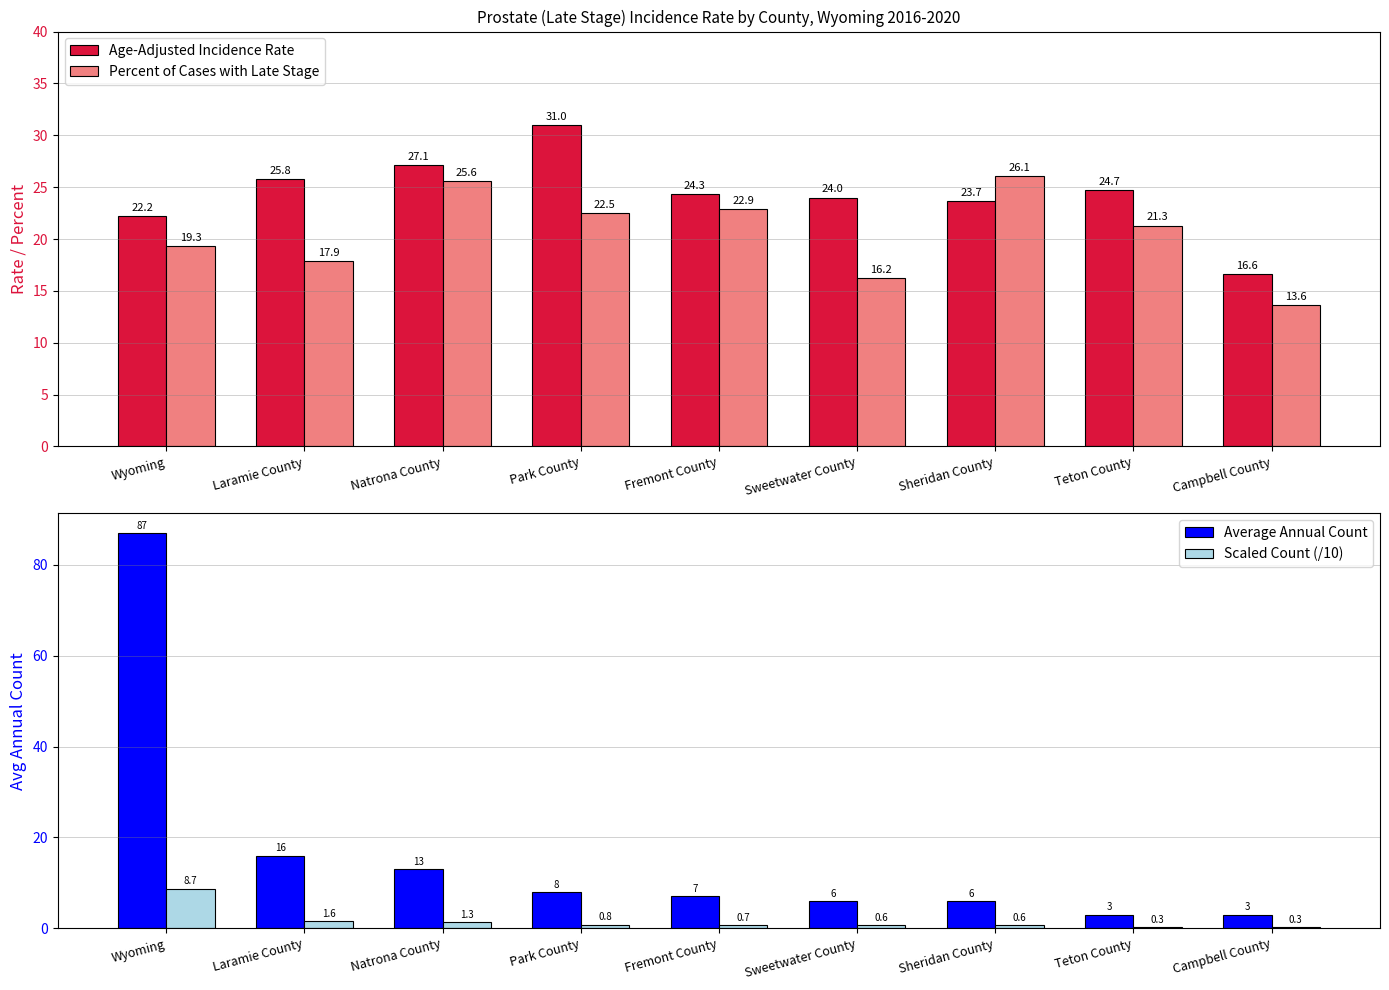

Is it true that Average Annual Count equals 1.1 at Campbell County?

False